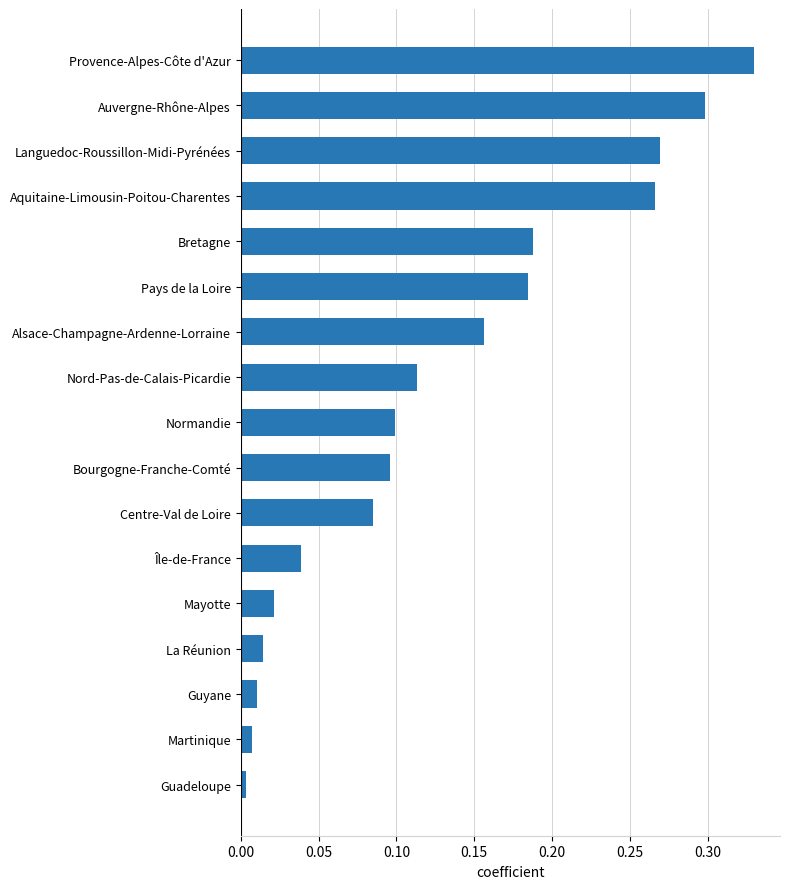

The chart shows a value of 0.1 at Bourgogne-Franche-Comté. True or false?

True